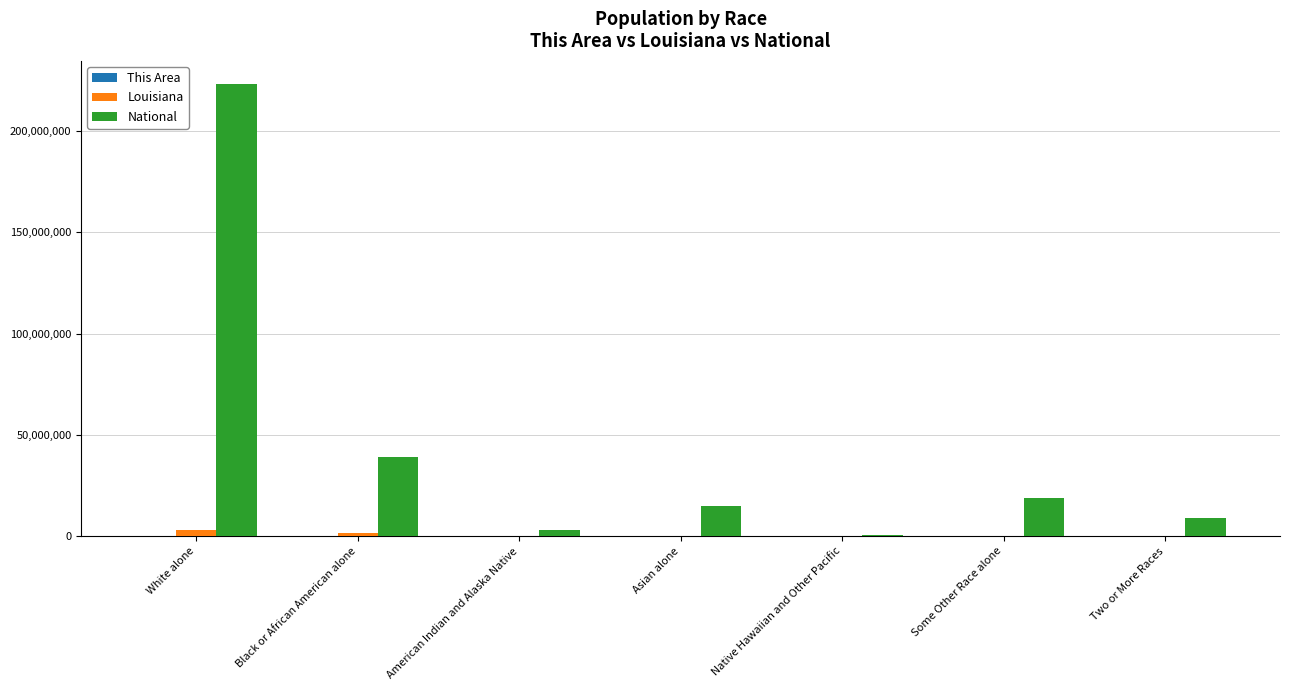

Which series changed the most between White alone and Asian alone?

National